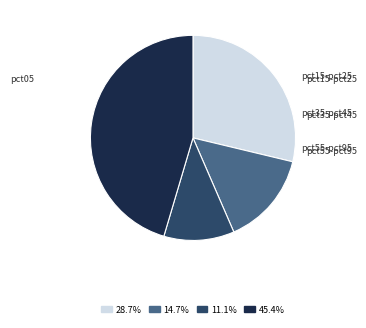

Which category has the biggest portion of the pie?

pct05